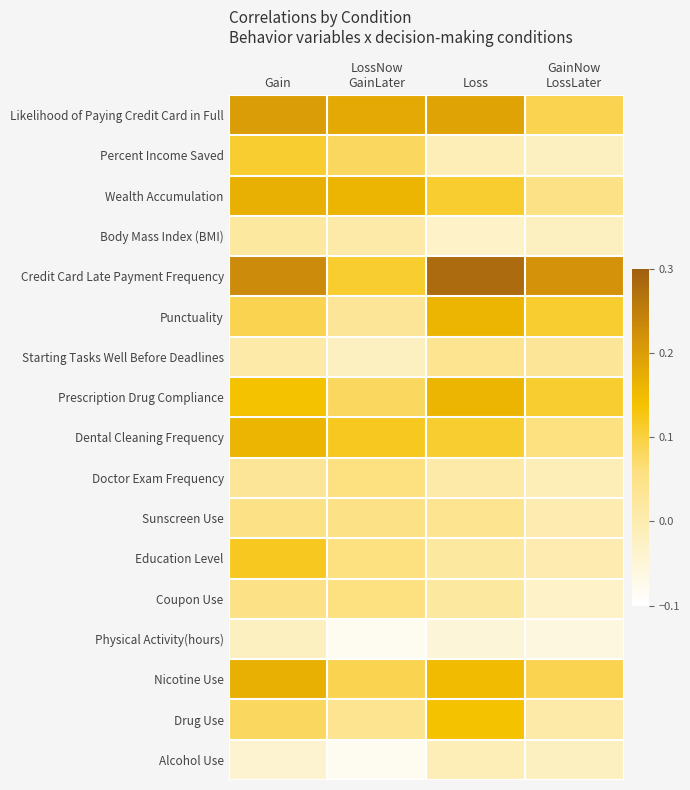

Between LossNow
GainLater and Loss, which is larger?

Loss